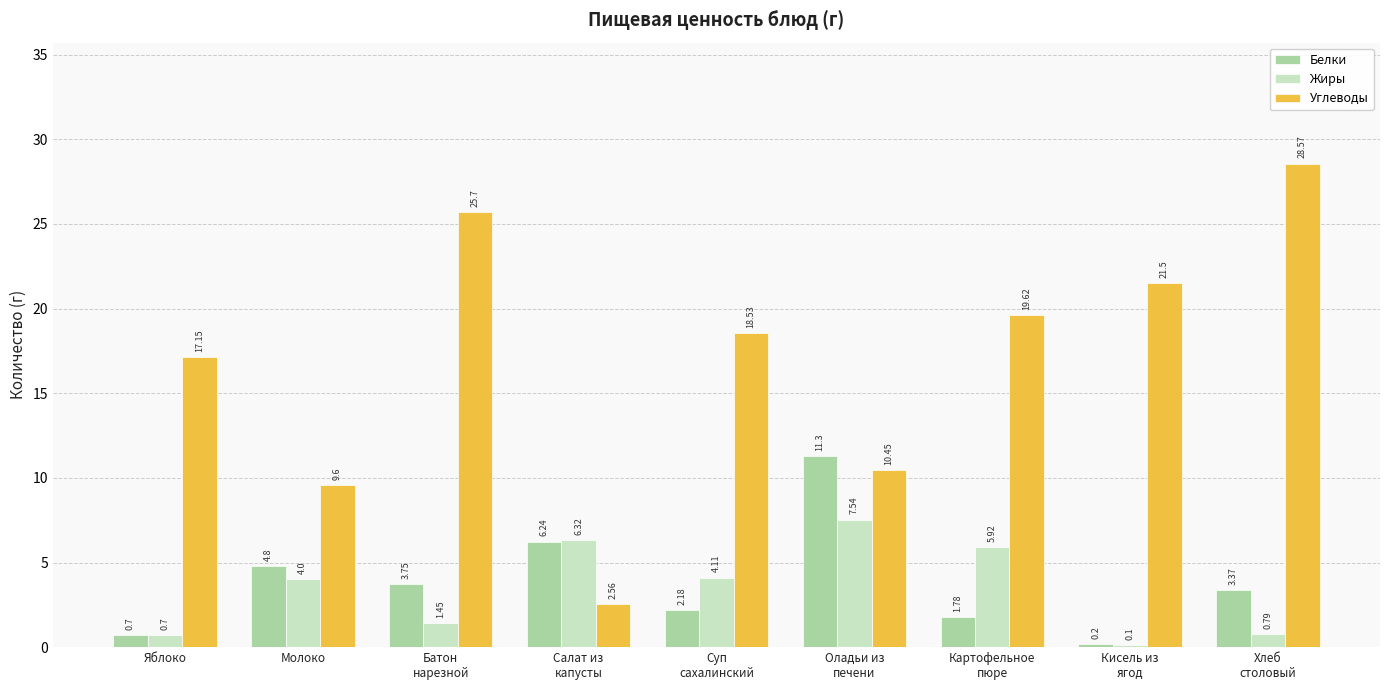

Which series has the widest spread of values?

Углеводы